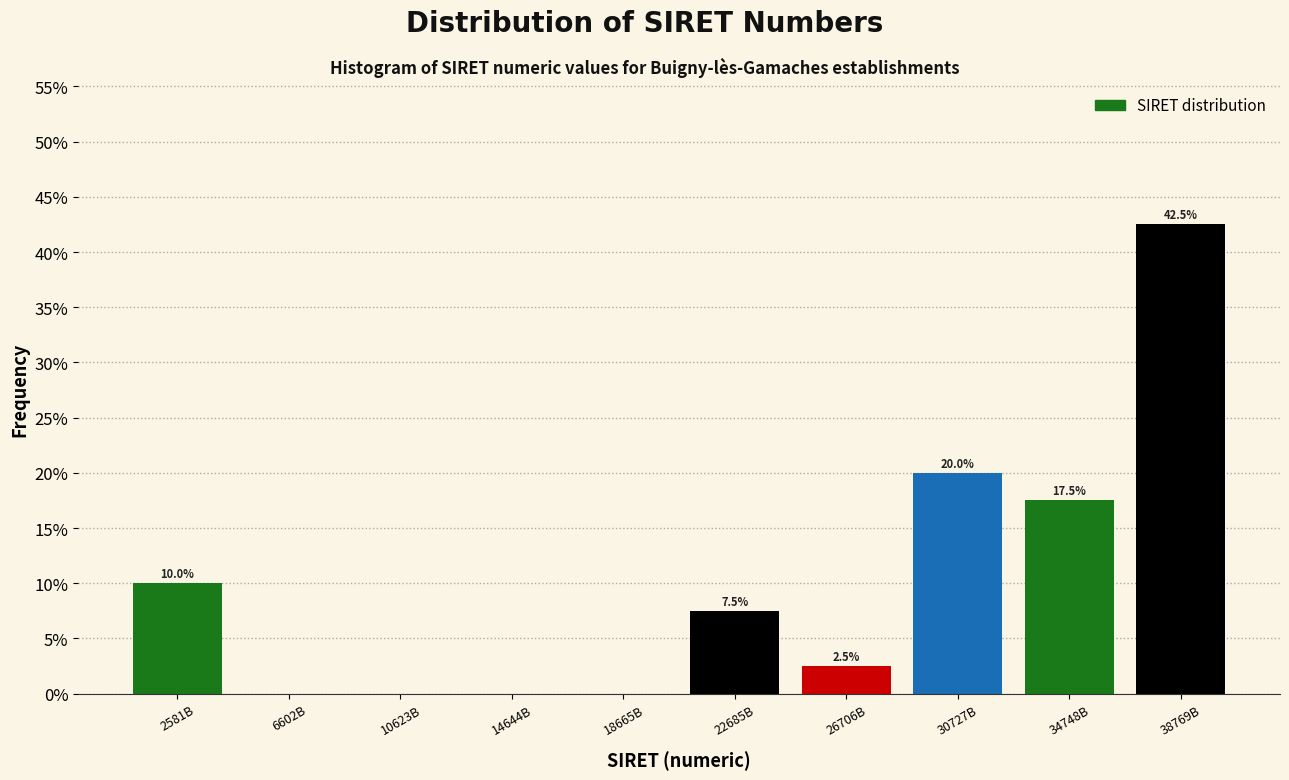

Reading left to right, transcribe all the data shown in this chart.

2581B=10.0	6602B=0.0	10623B=0.0	14644B=0.0	18665B=0.0	22685B=7.5	26706B=2.5	30727B=20.0	34748B=17.5	38769B=42.5